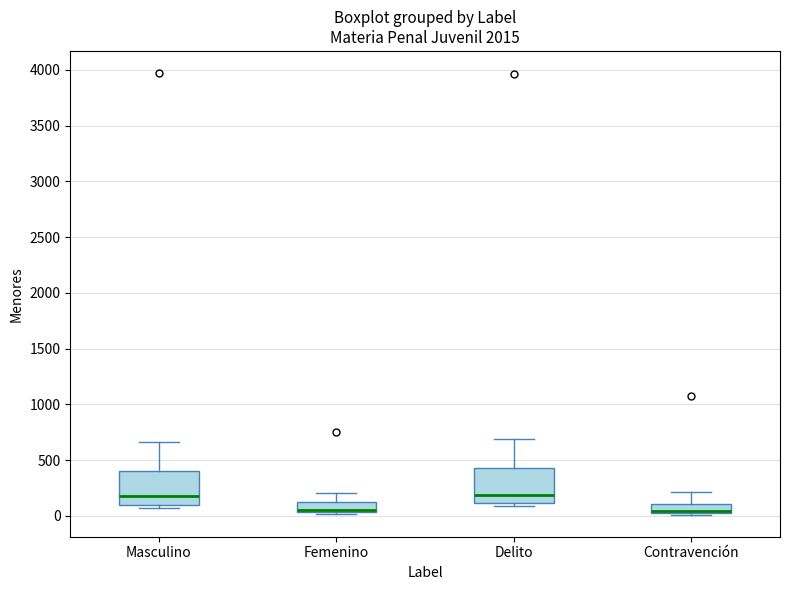

Where is the lower edge of the box for Contravención on the y-axis? The values are not printed on the chart, so give them approximately, as read against the axis.

50